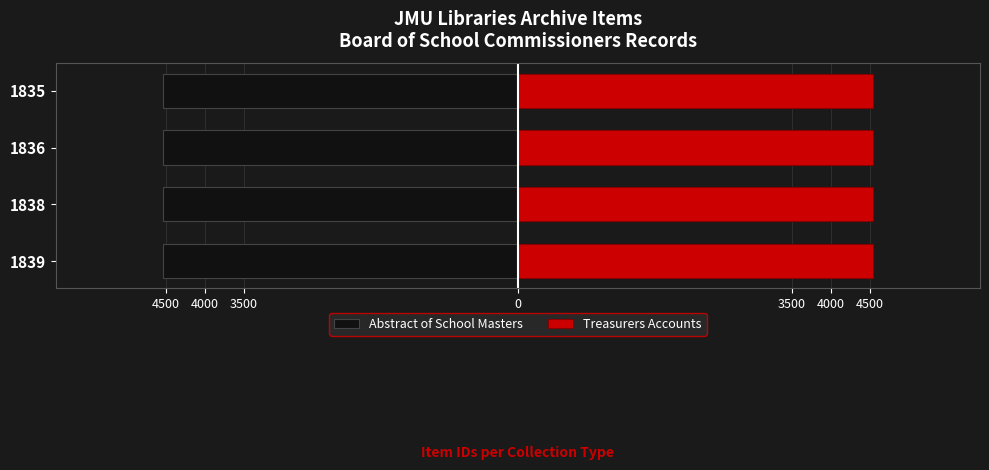

Are the bars horizontal?

Yes